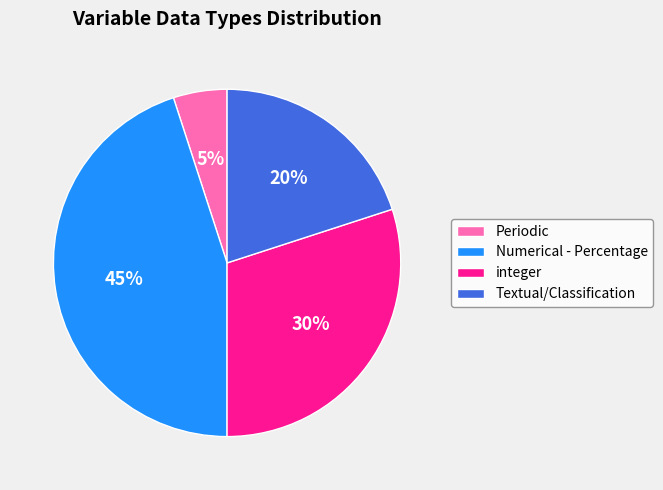

Is the sum of integer and Numerical - Percentage greater than half?

Yes